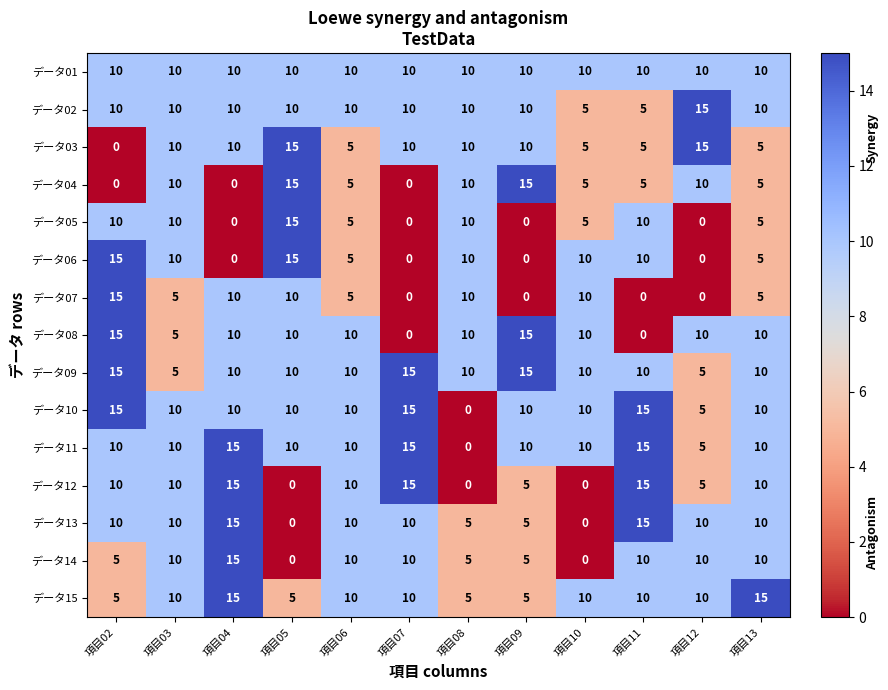

What is the difference between the highest and lowest values at 項目06?

5